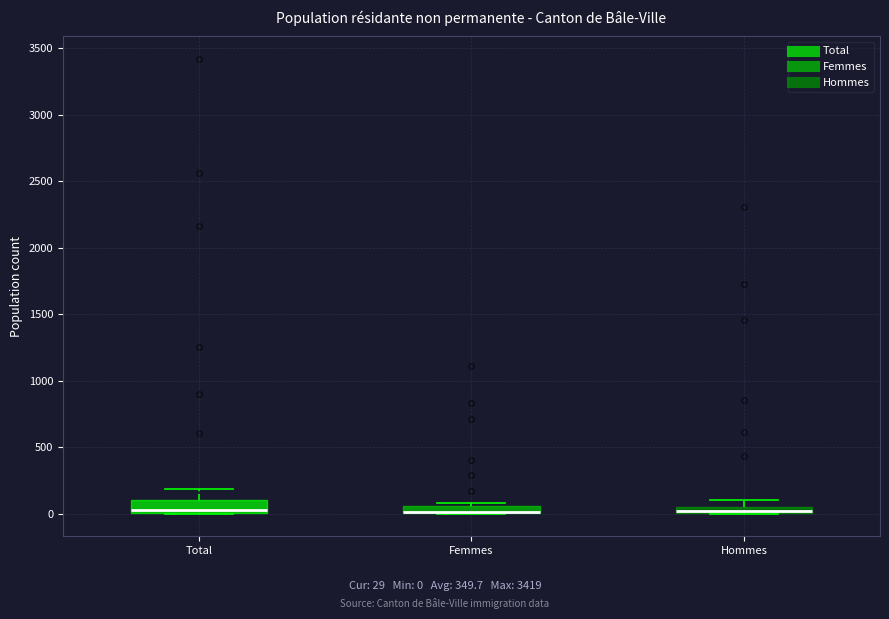

Where is the lower edge of the box for Total on the y-axis? The values are not printed on the chart, so give them approximately, as read against the axis.

0